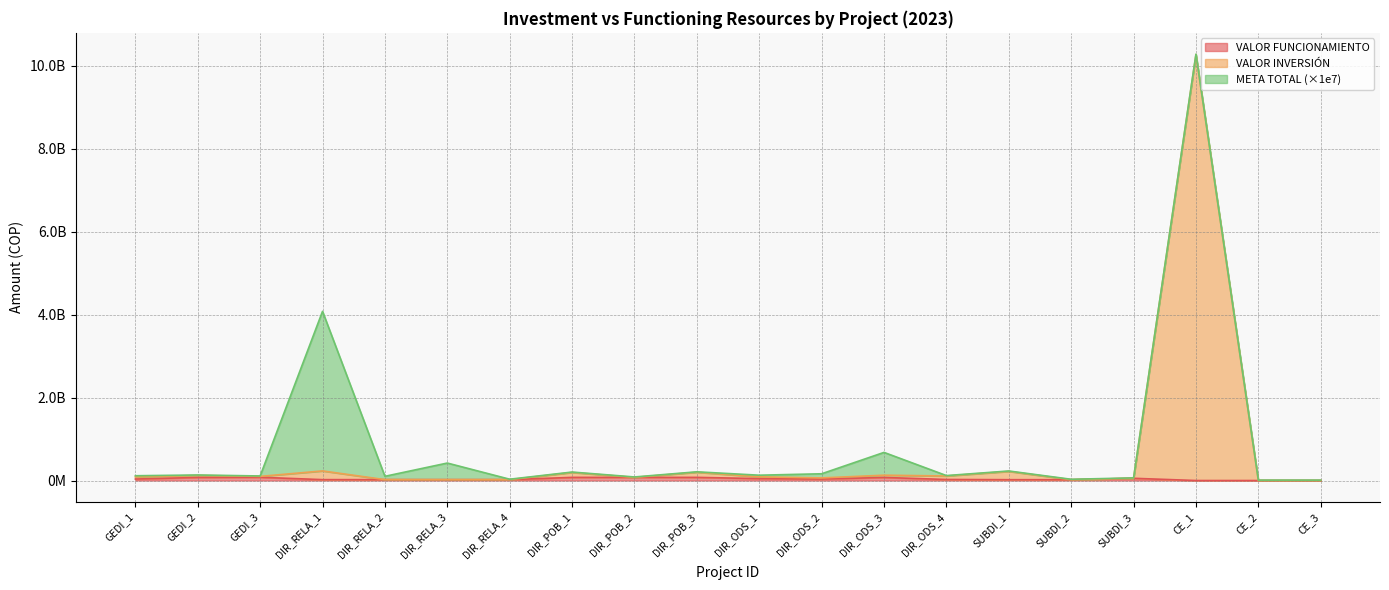

What is the label of the 11th point from the right?

DIR_POB_3